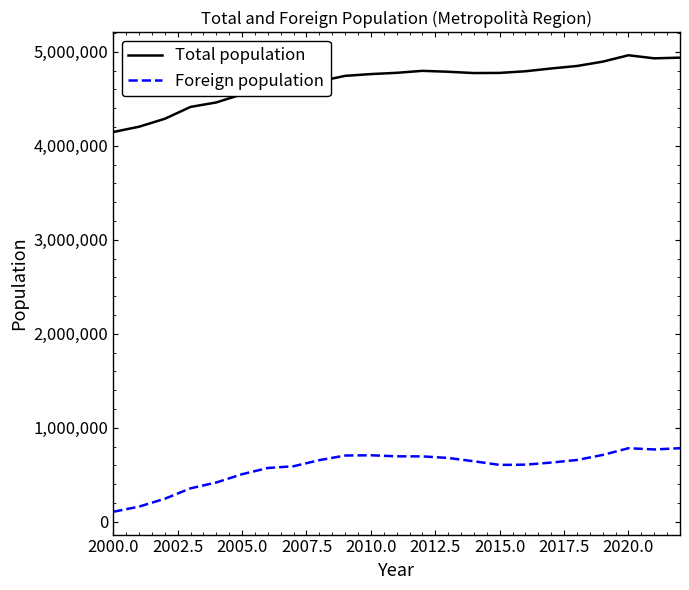

Which series has the largest total across all categories?

Total population